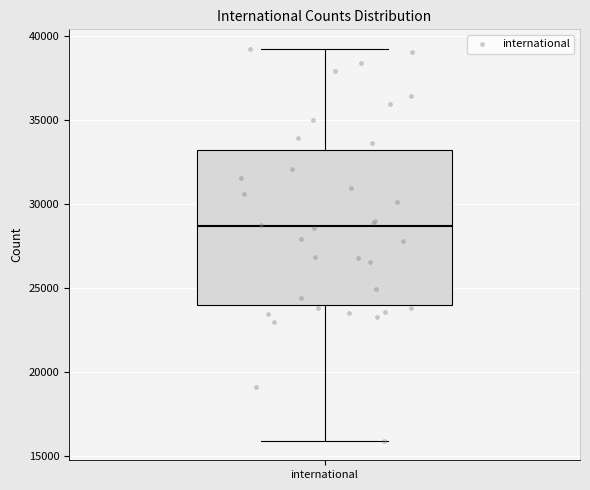

Transcribe this box plot: give where the median line is, the range the box spans, and where the two whiskers end, as read against the y-axis. The values are not printed on the chart, so give them approximately, as read against the axis.

median 28500, box 24000 to 33000, whiskers 16000 to 39000